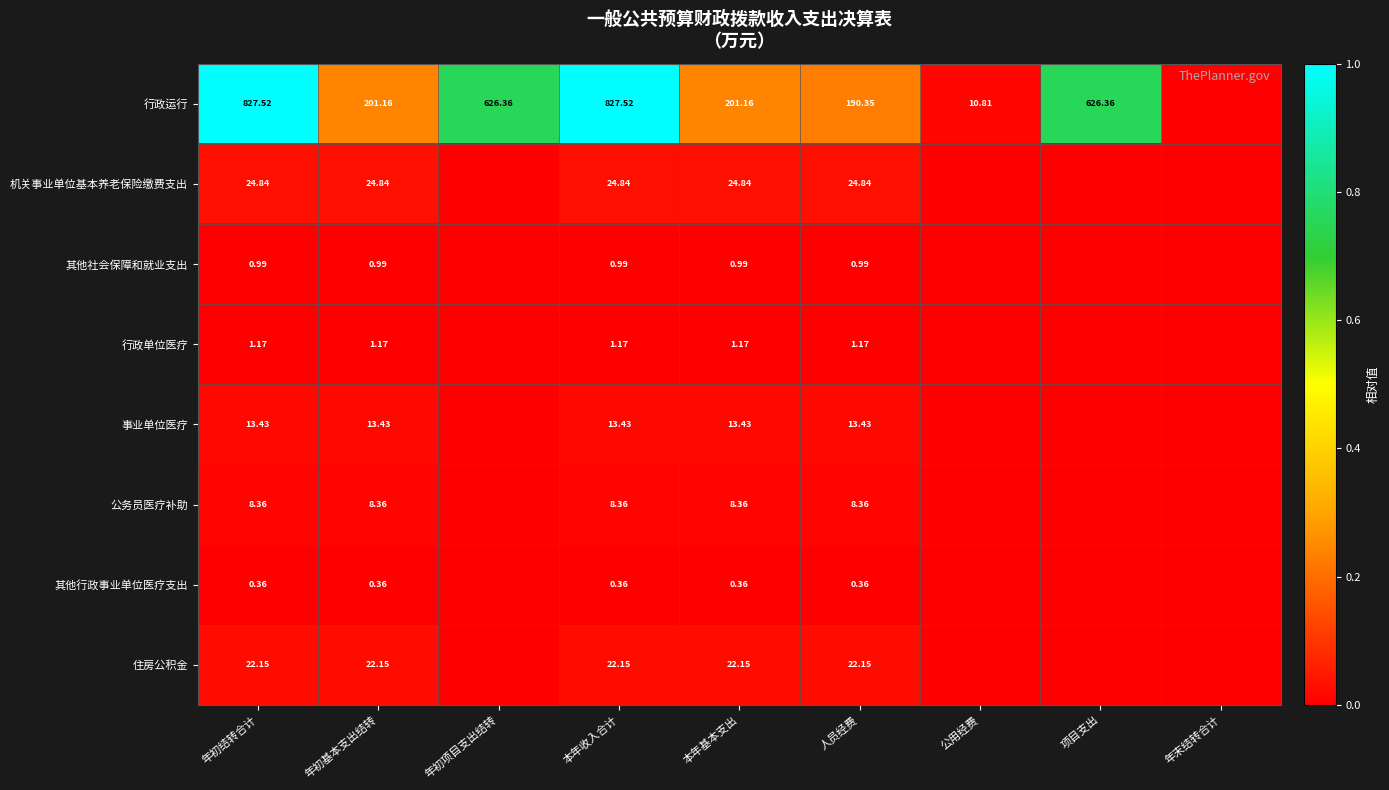

Between 项目支出 and 年初项目支出结转, which is larger?

项目支出